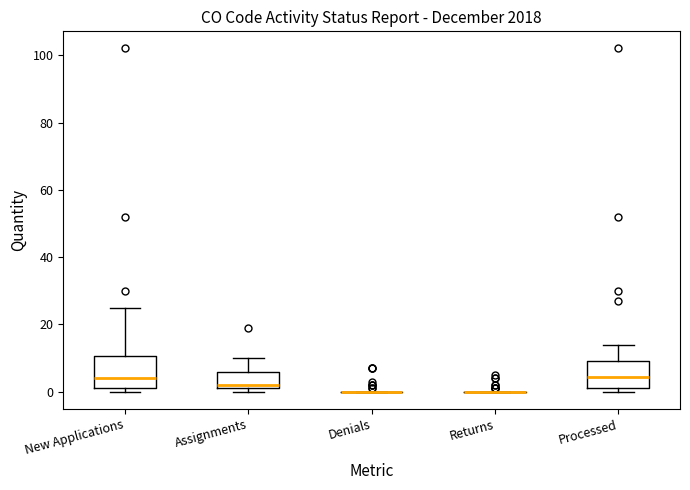

Reading left to right, read every box against the y-axis: the position of its median line, the range the box covers, and the ends of its whiskers. The values are not printed on the chart, so give them approximately, as read against the axis.

New Applications: median 4, box 2 to 10, whiskers 0 to 26
Assignments: median 2 (just above the box's lower edge), box 2 to 6, whiskers 0 to 10
Denials: box collapsed to a line at 0, whiskers 0 to 0
Returns: box collapsed to a line at 0, whiskers 0 to 0
Processed: median 4, box 2 to 10, whiskers 0 to 14